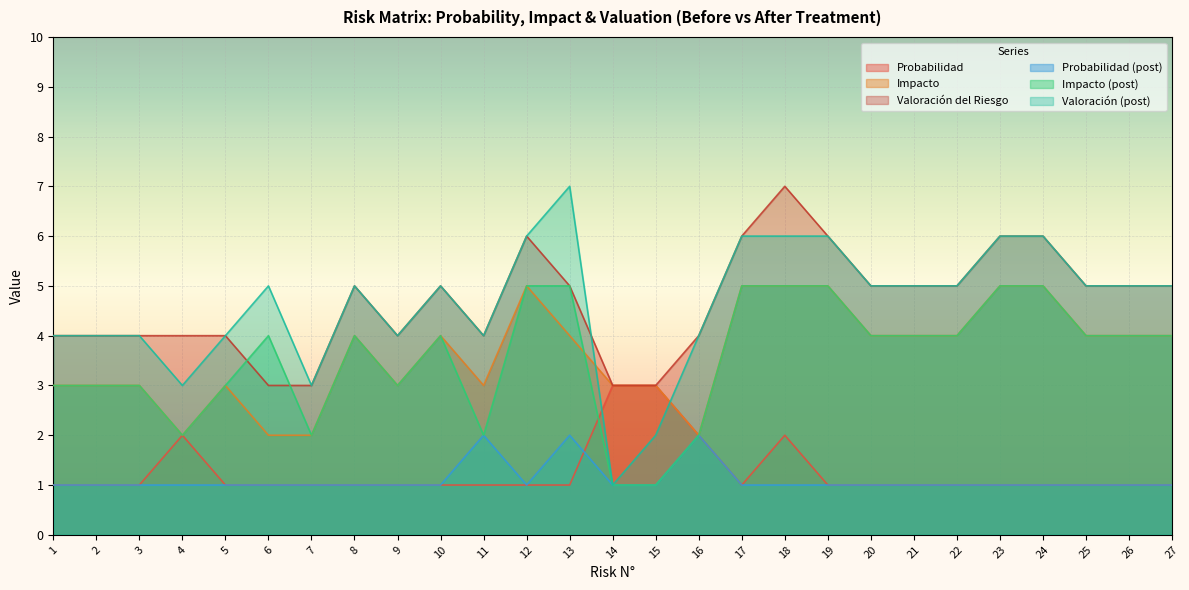

True or false: Impacto (post) has more than 0 points higher than both neighbors.

True